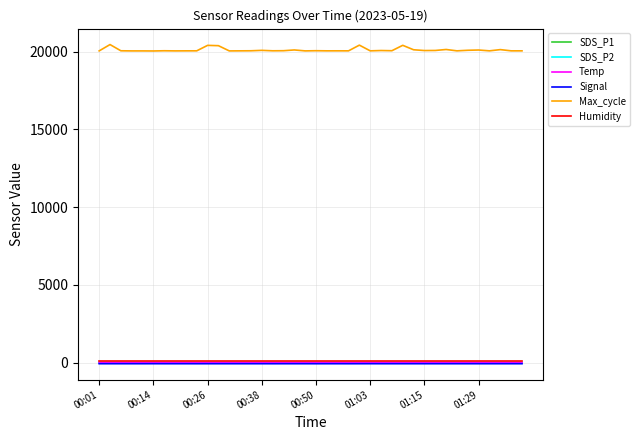

True or false: Signal and Max_cycle cross at least once.

False